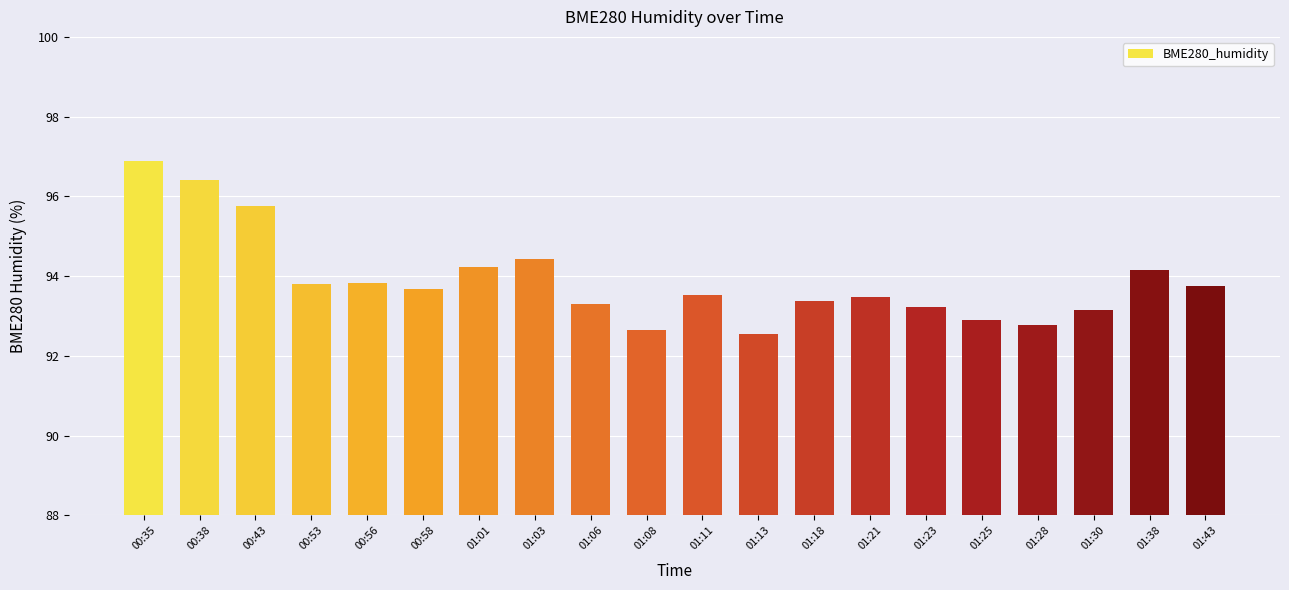

What is the sum of the values at 01:38 and 01:13?

186.7